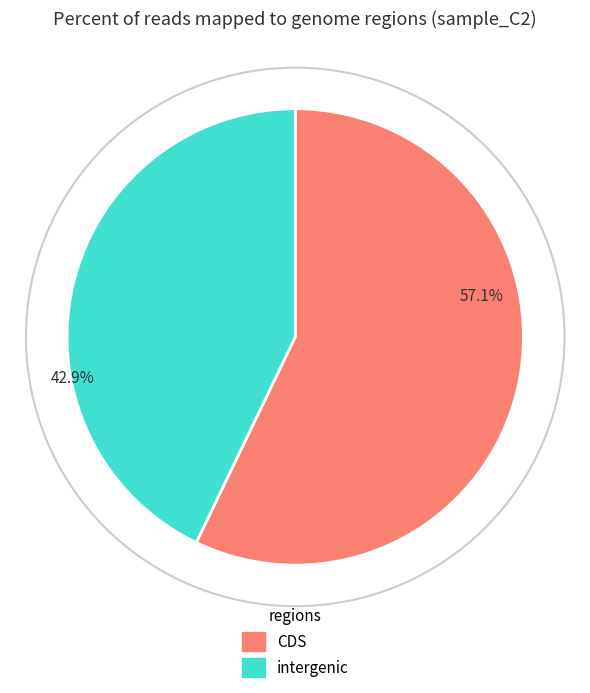

Is 57.1% the majority of the pie?

Yes